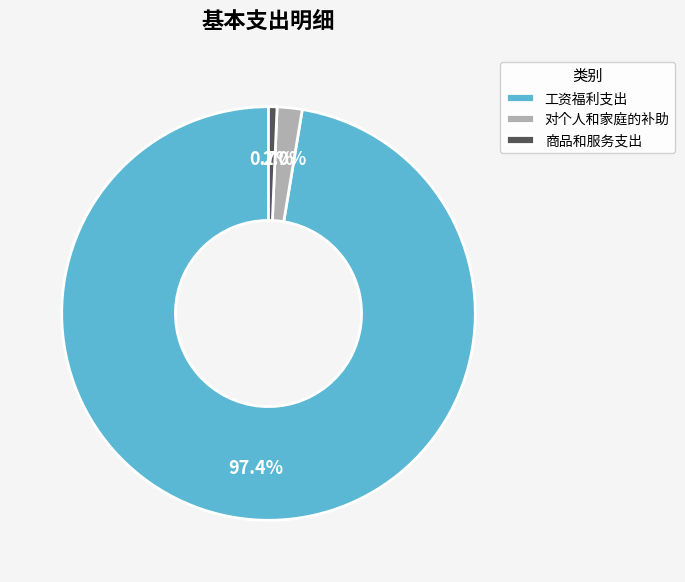

What percentage is the 工资福利支出 slice, to the nearest percent?

97%